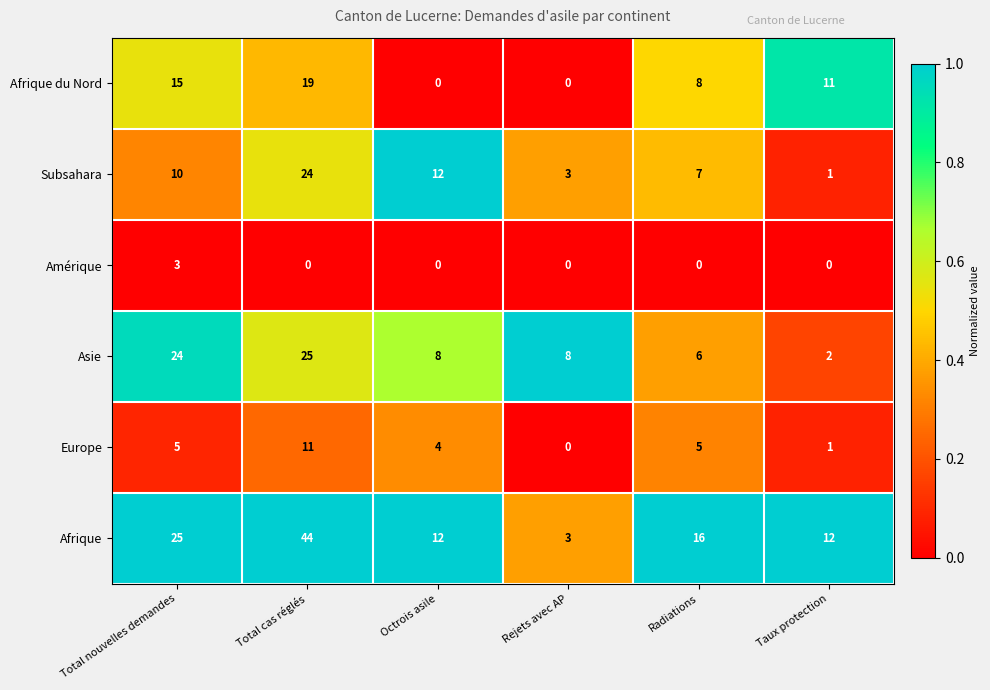

Which series has the largest total across all categories?

Afrique